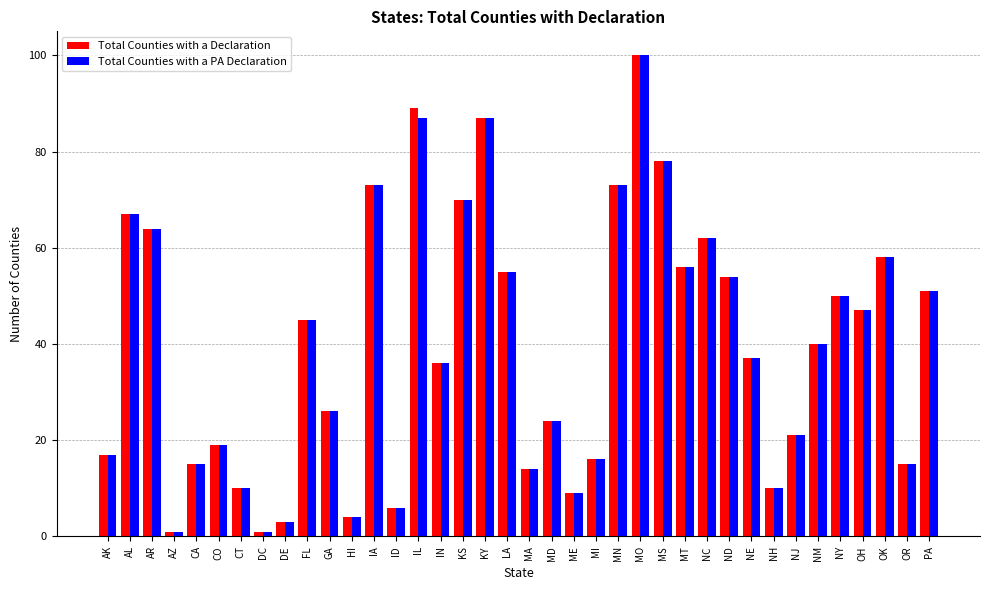

What is the value of the Total Counties with a Declaration bar at the 28th from the left?

62